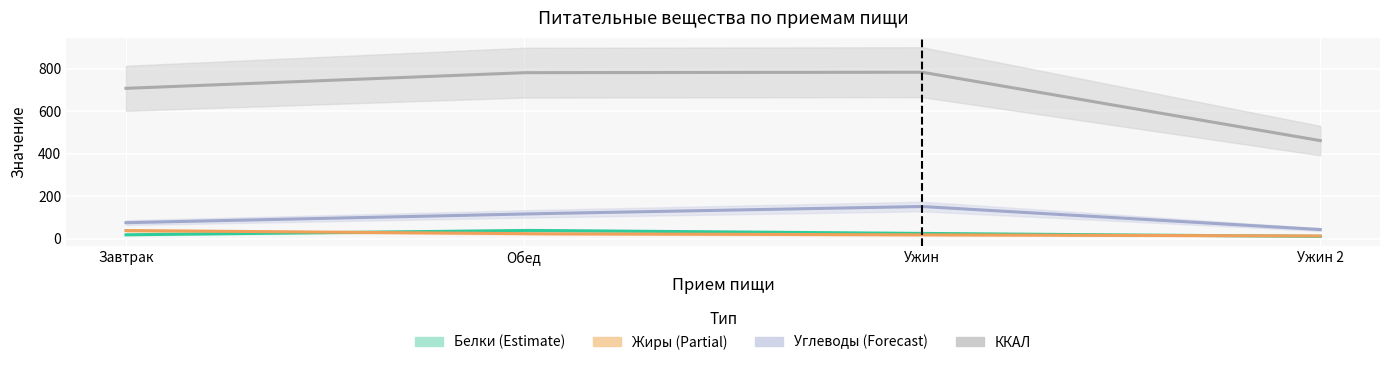

True or false: Жиры and ККАЛ intersect in this chart.

False